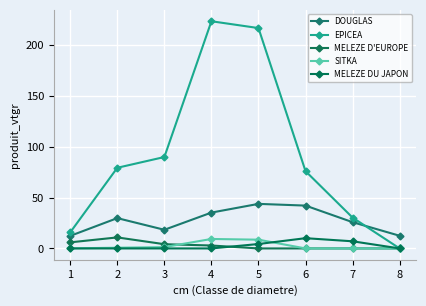

How many data points does each series have?

8